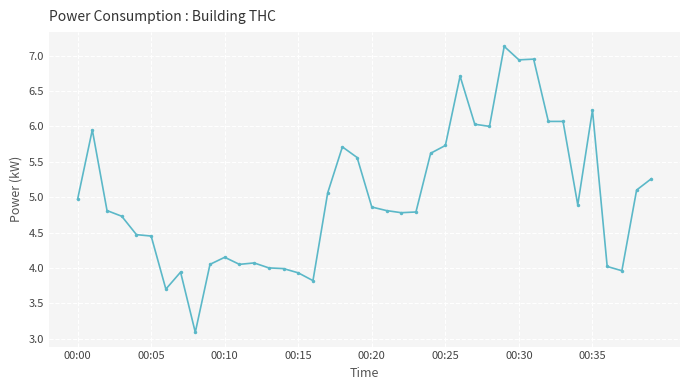

How many series are shown in this chart?

1